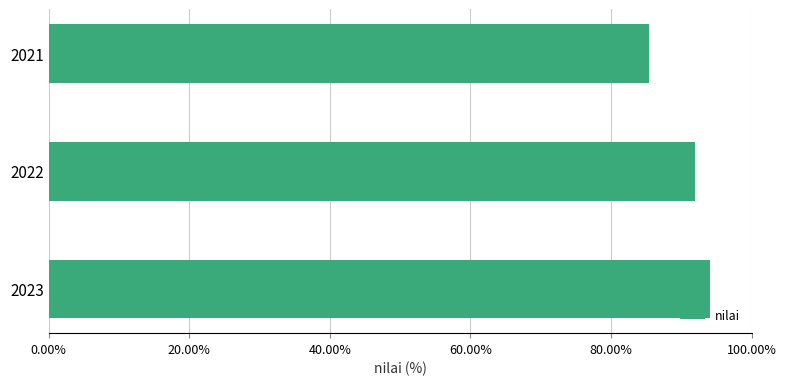

Reading bottom to top, what are all the values shown in this chart?

94.0	92.0	85.4